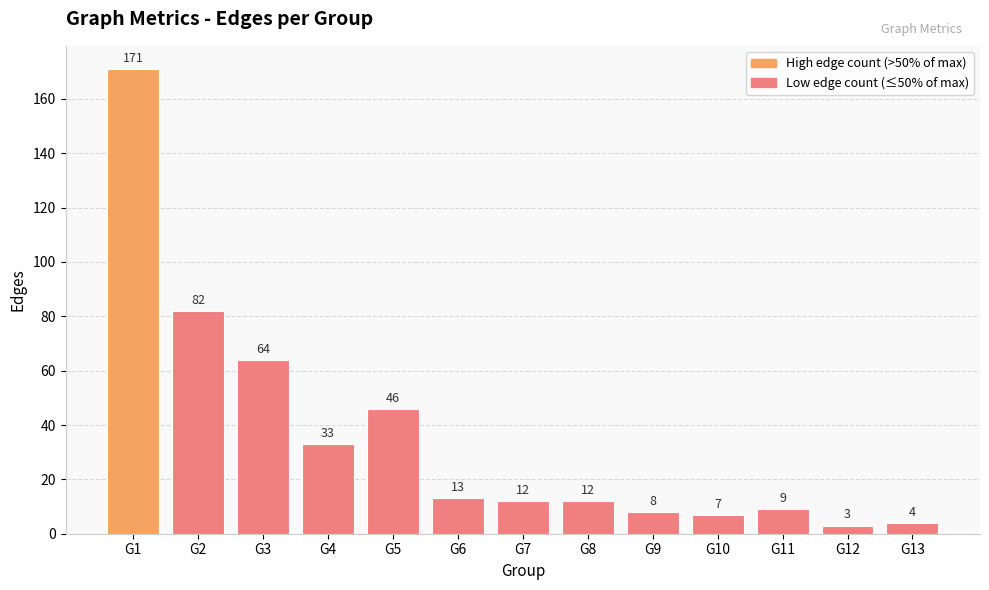

What is the sum of the values at G8 and G4?

45